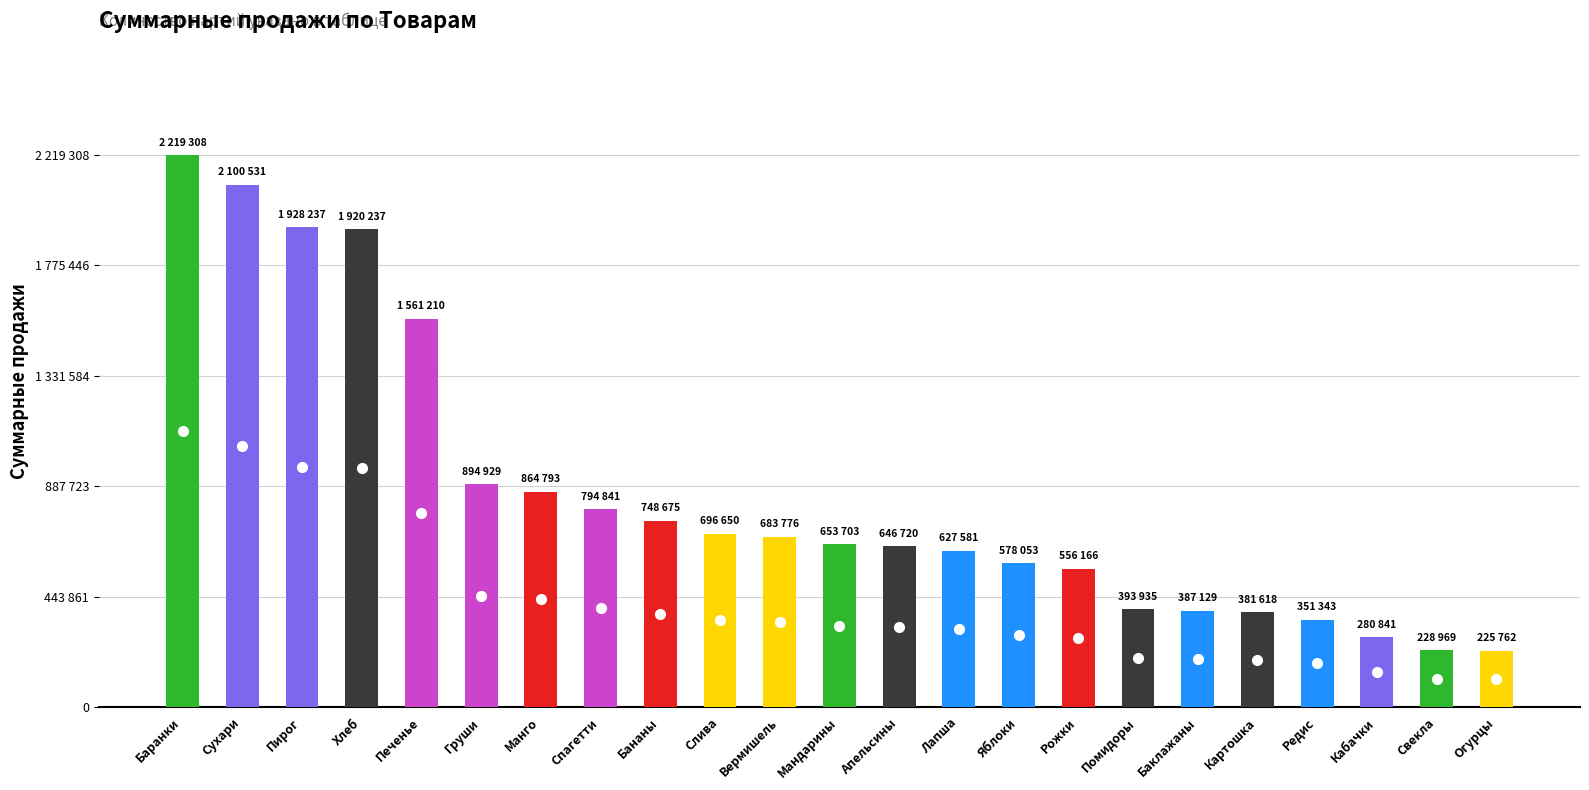

Reading left to right, transcribe all the data shown in this chart.

2219308	2100531	1928237	1920237	1561210	894929	864793	794841	748675	696650	683776	653703	646720	627581	578053	556166	393935	387129	381618	351343	280841	228969	225762